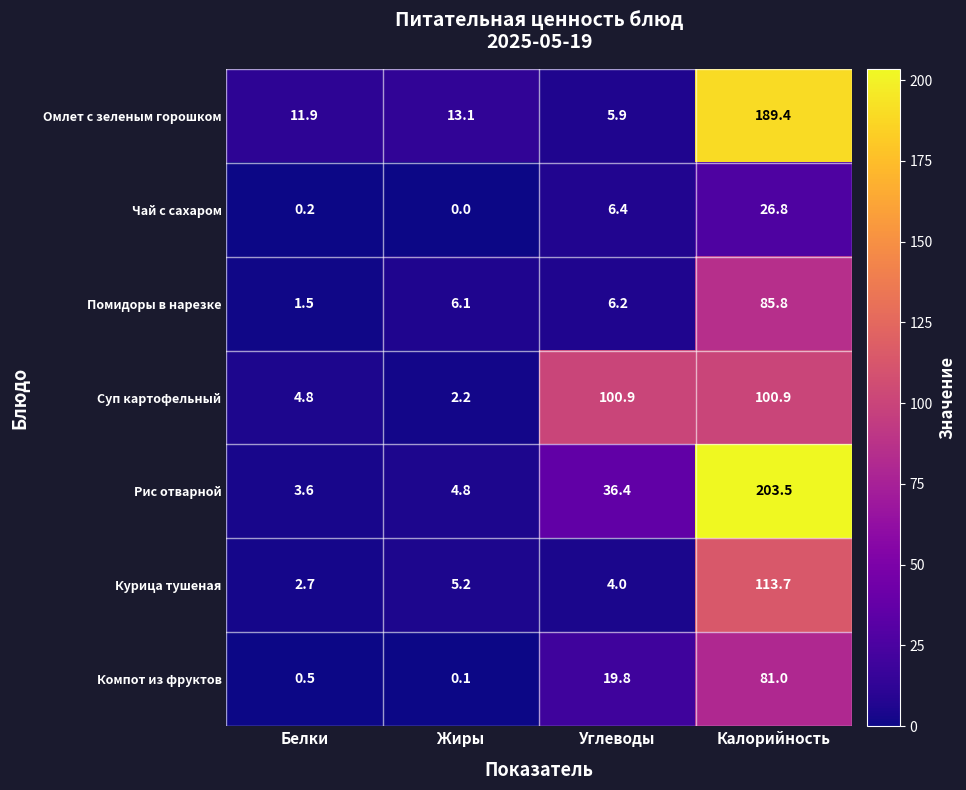

Which category has the highest value across all series?

Калорийность